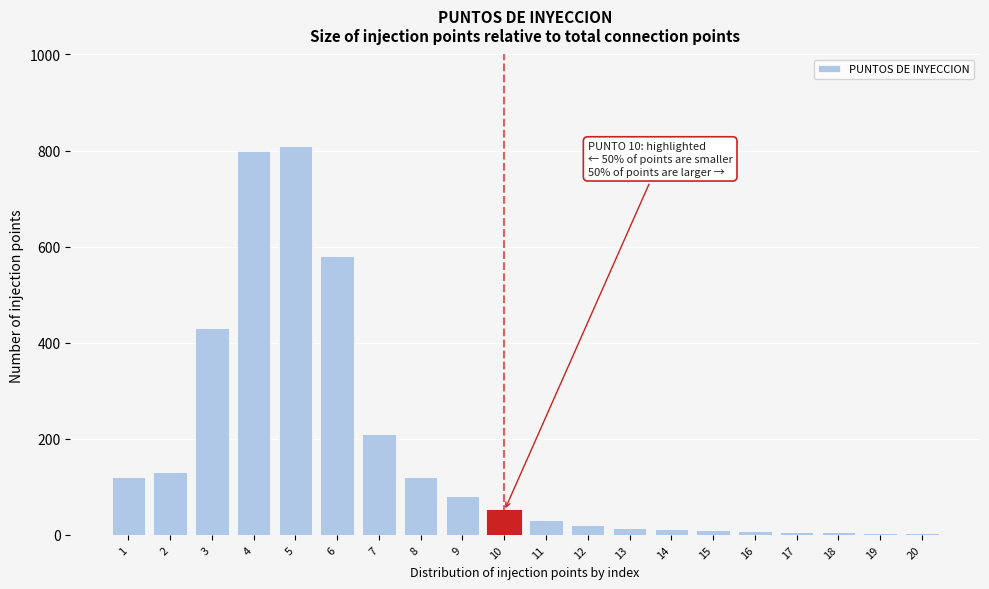

What is the sum of all values?

3443